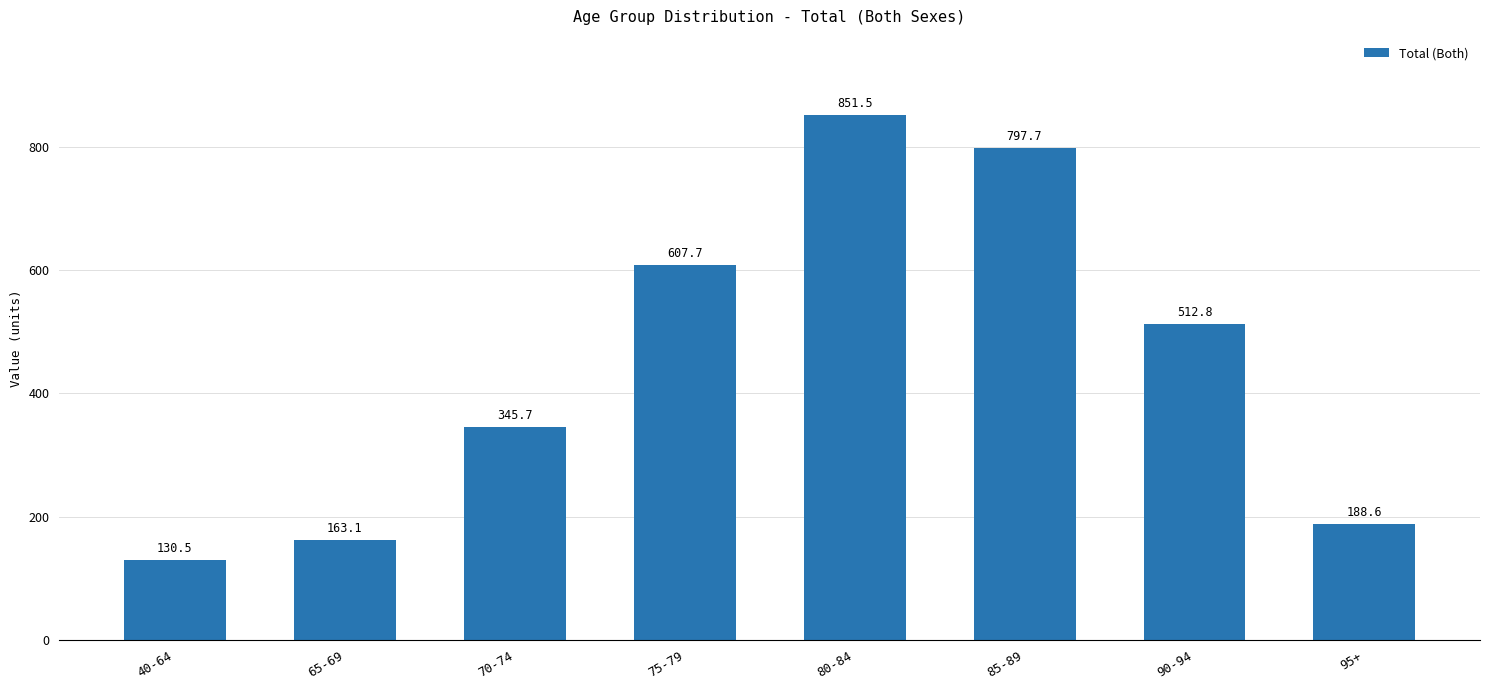

Are the bars grouped side by side (vs. stacked)?

No